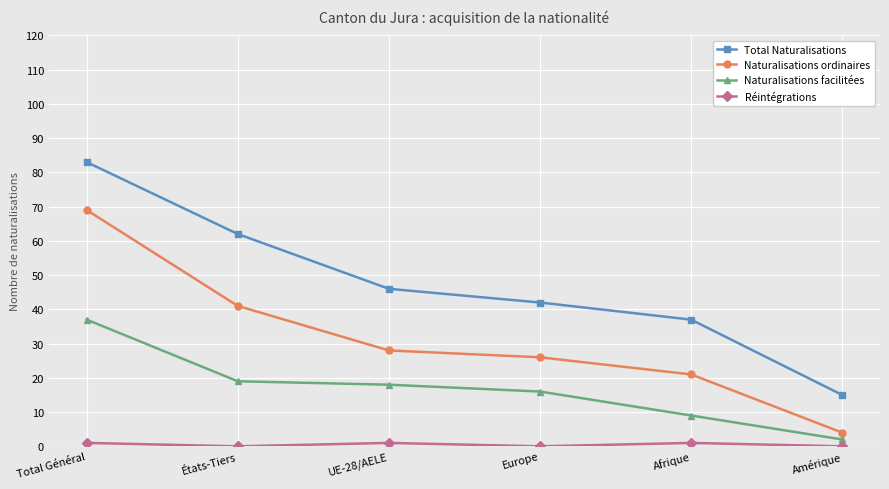

Is this an area chart (filled region under the line)?

No